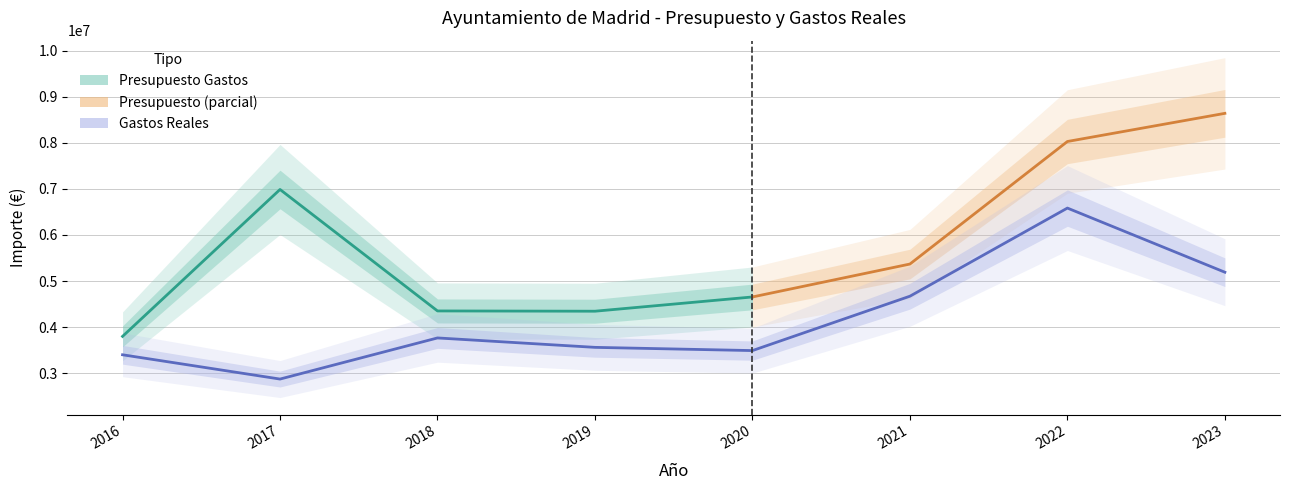

Is it true that the value at 2023 is 8132447.3?

False